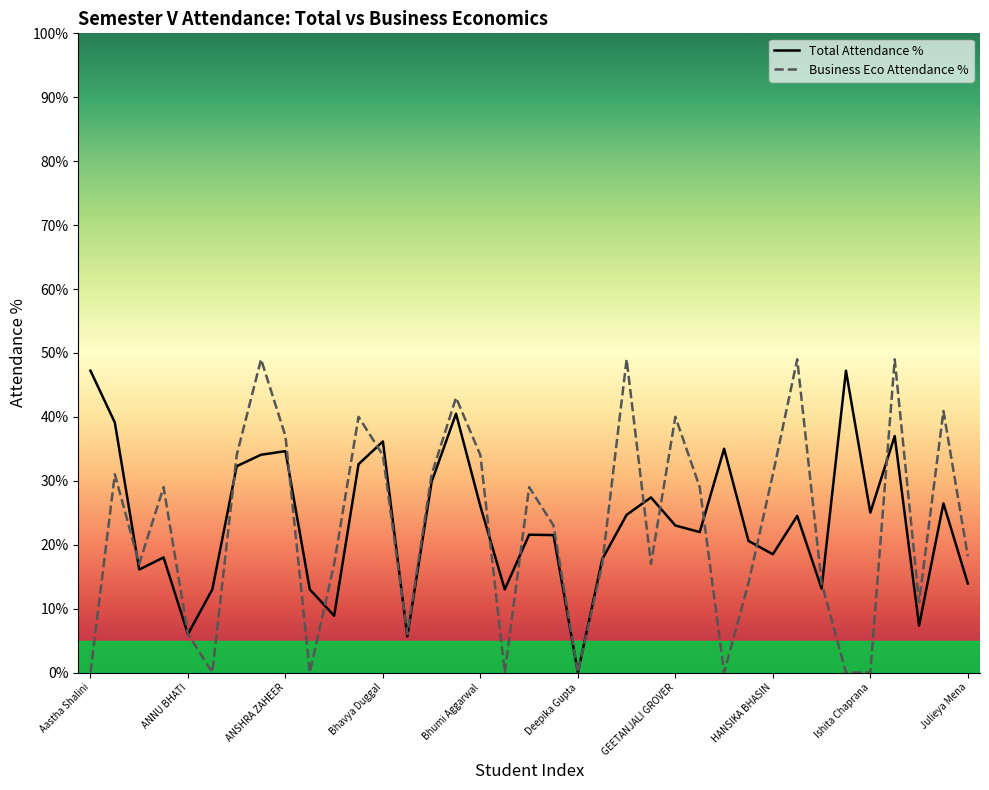

How many values in Total Attendance % are above zero?

36